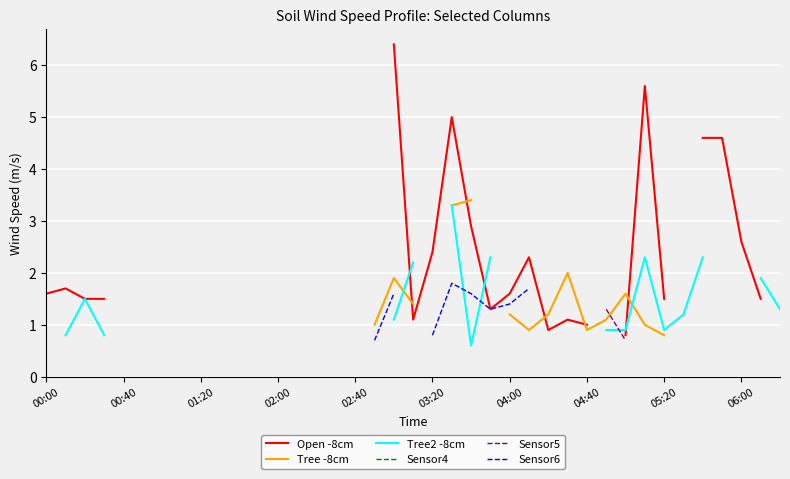

True or false: Open -8cm and Tree -8cm cross at least once.

True